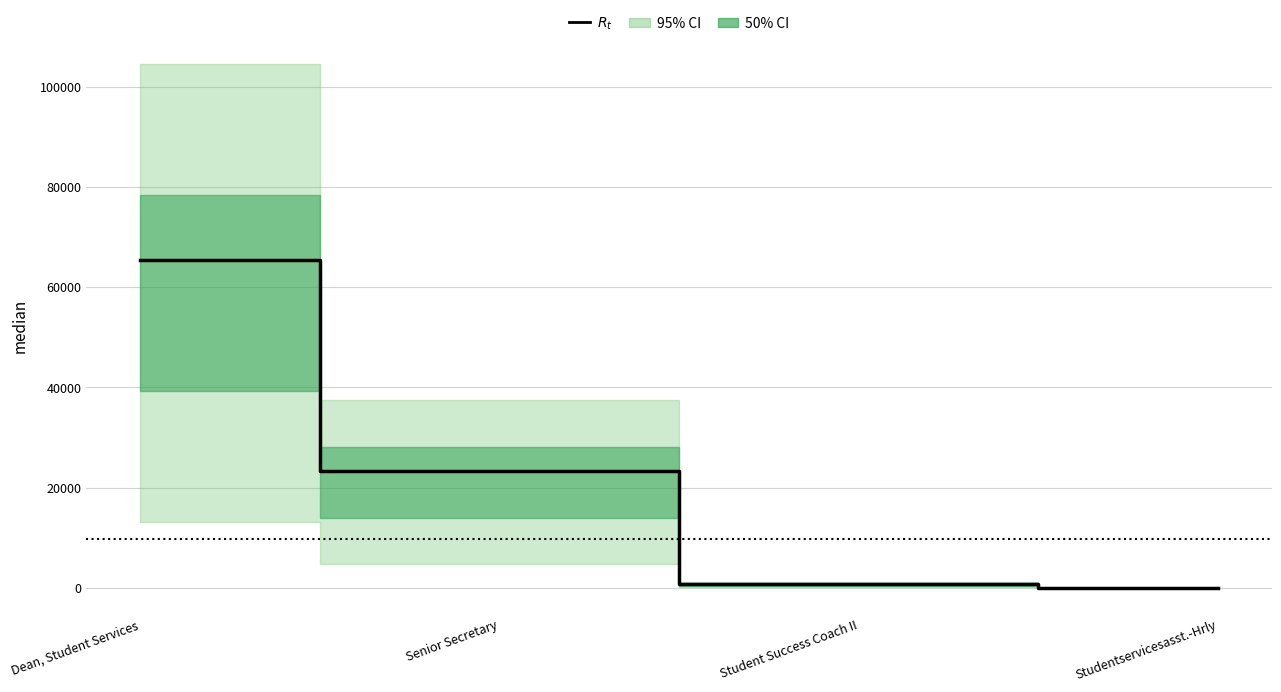

Reading left to right, list all the values displayed in this chart.

Dean, Student Services=65382	Senior Secretary=23369	Student Success Coach II=785	Studentservicesasst.-Hrly=0